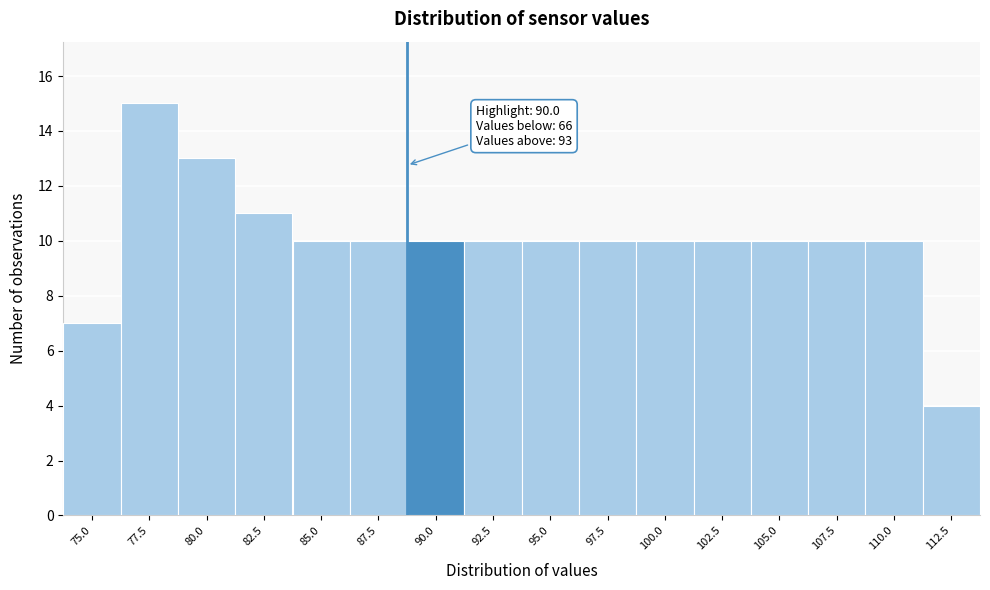

Reading left to right, transcribe all the data shown in this chart.

7	15	13	11	10	10	10	10	10	10	10	10	10	10	10	4